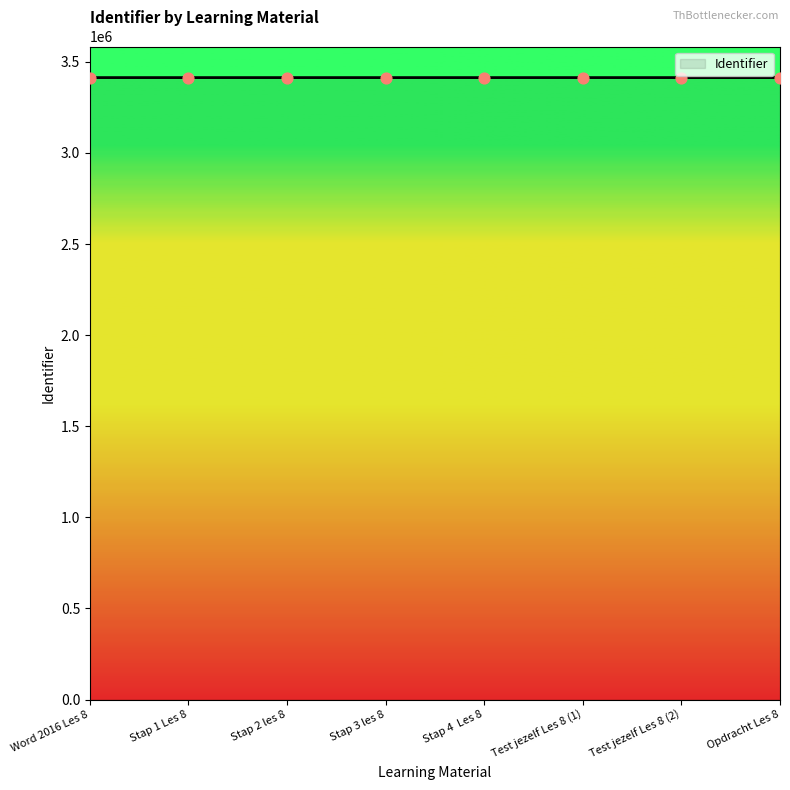

Approximately how many times larger is the value at Stap 2 les 8 compared to Test jezelf Les 8 (2)?

1.0